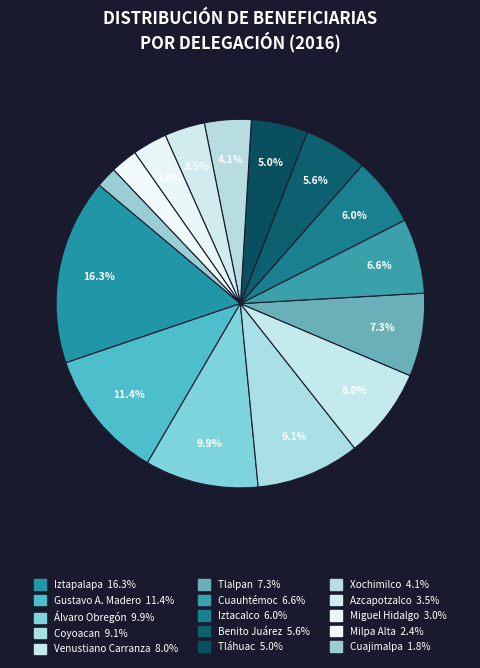

How many segments does this pie chart have?

15